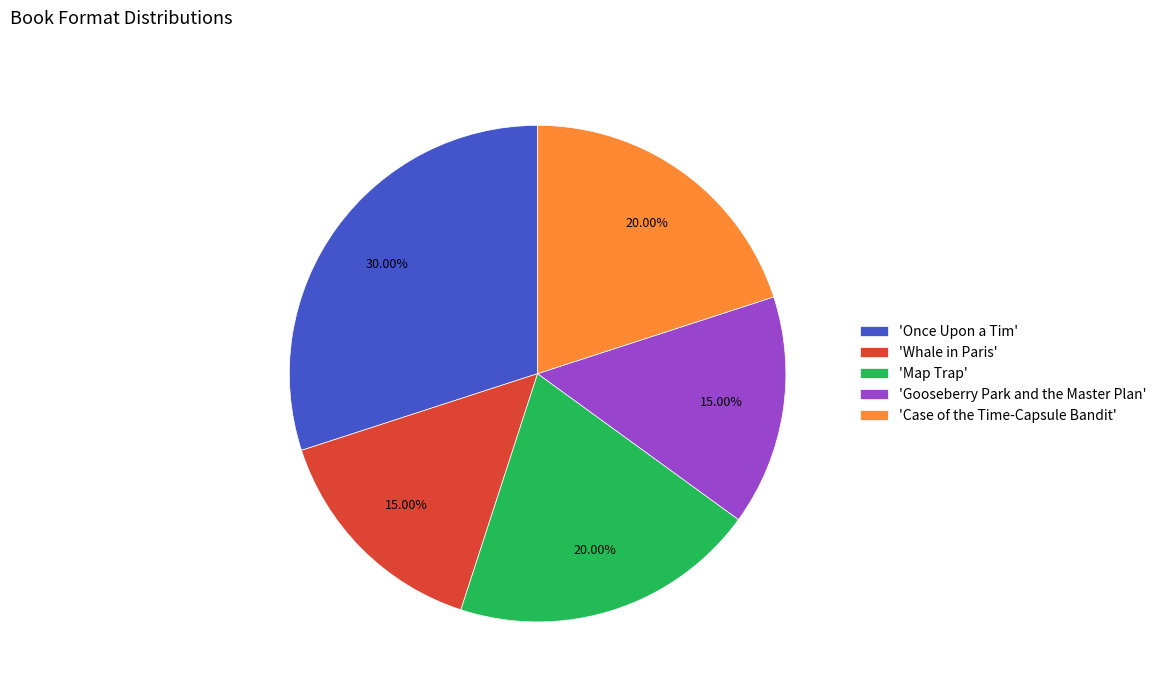

Between 'Whale in Paris' and 'Map Trap', which is larger?

'Map Trap'